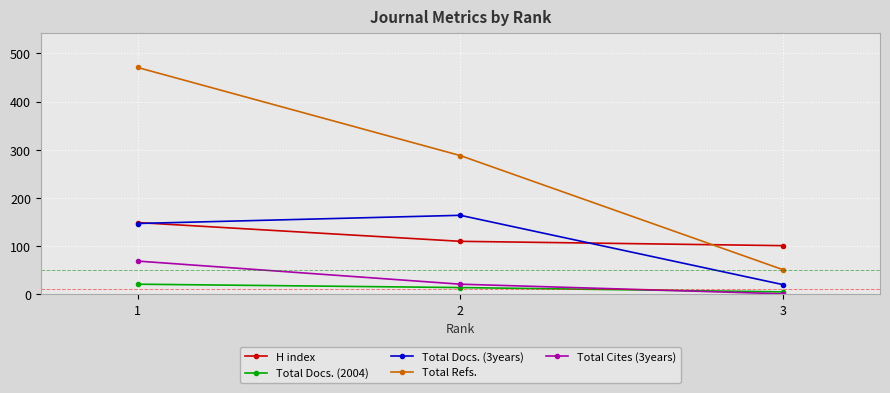

The H index series shows 233 at 1. True or false?

False